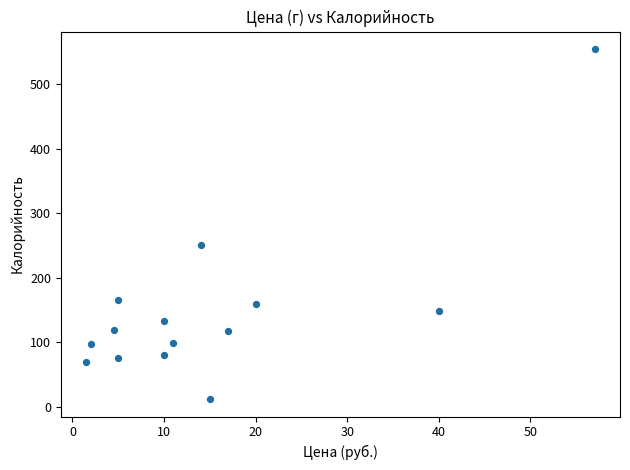

What is the range of X values (max minus min)?

55.5